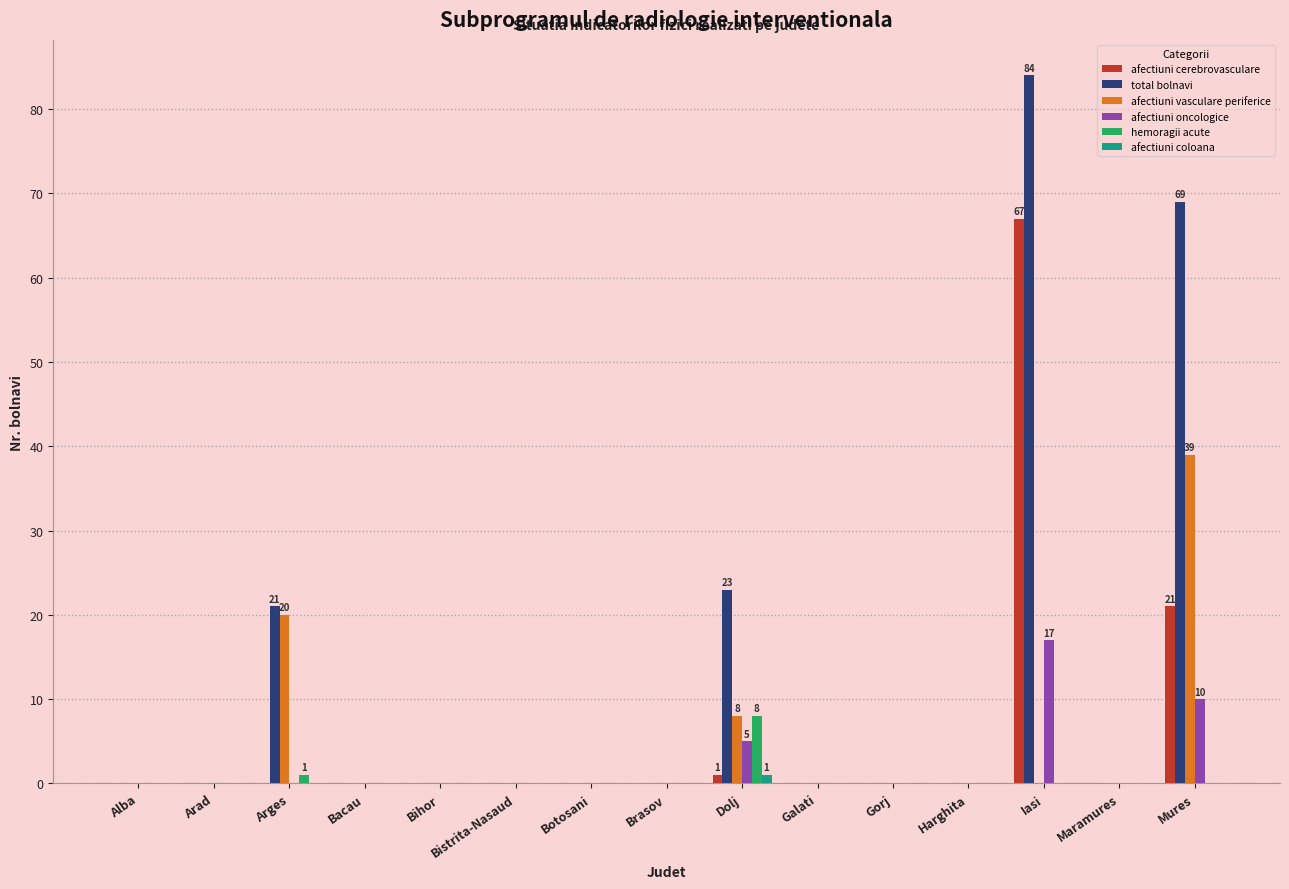

Which series has the largest range (max minus min)?

total bolnavi